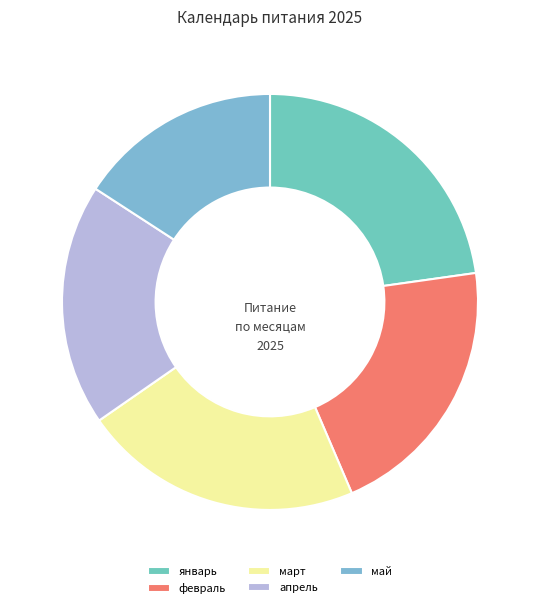

How many segments does this pie chart have?

5